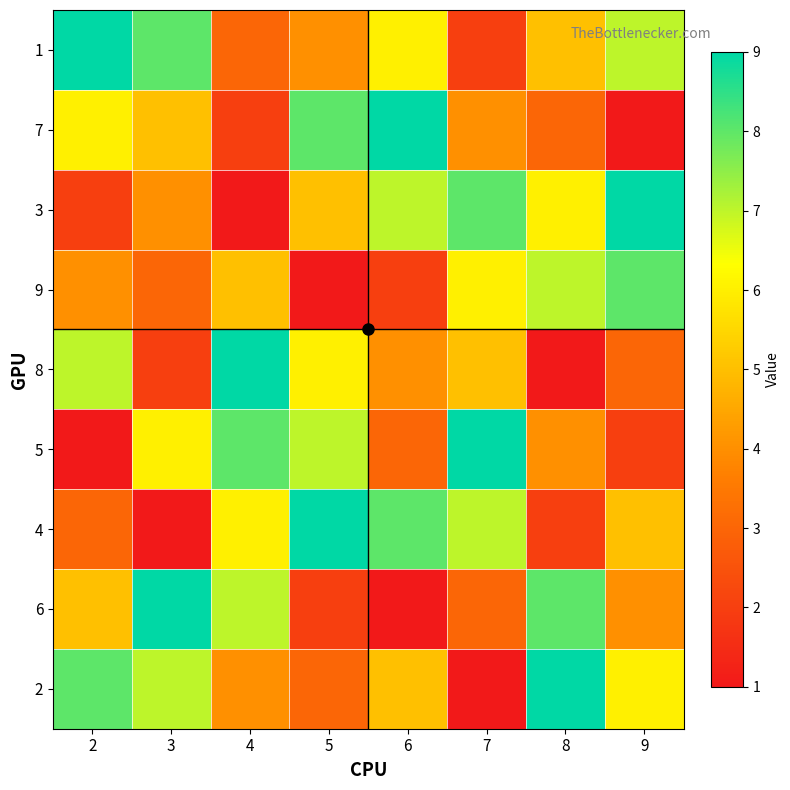

At which category is the sum across all series the highest?

2